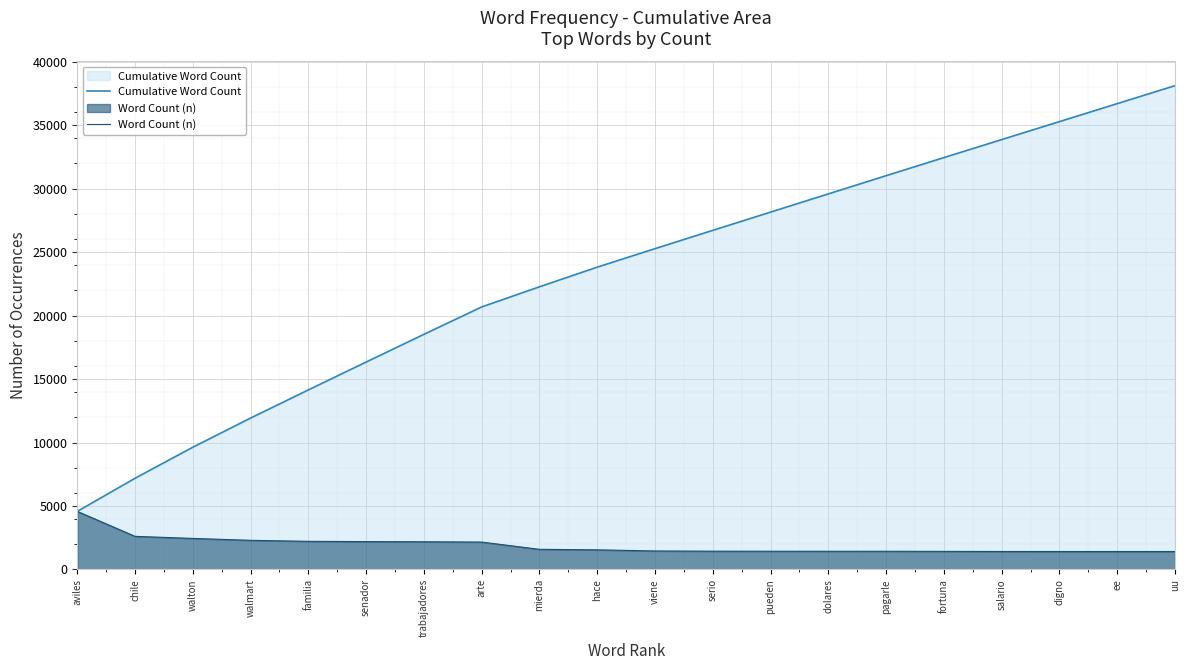

Does the chart display data point markers on the line(s)?

No